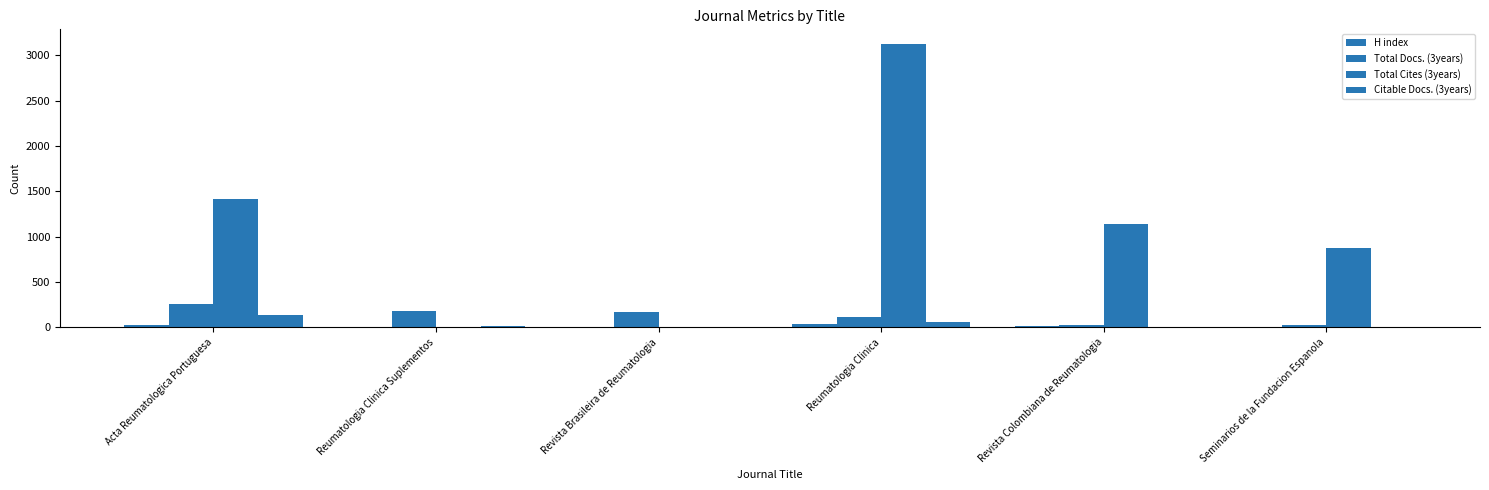

True or false: Total Cites (3years) has a value of 1157 at Seminarios de la Fundacion Espanola.

False